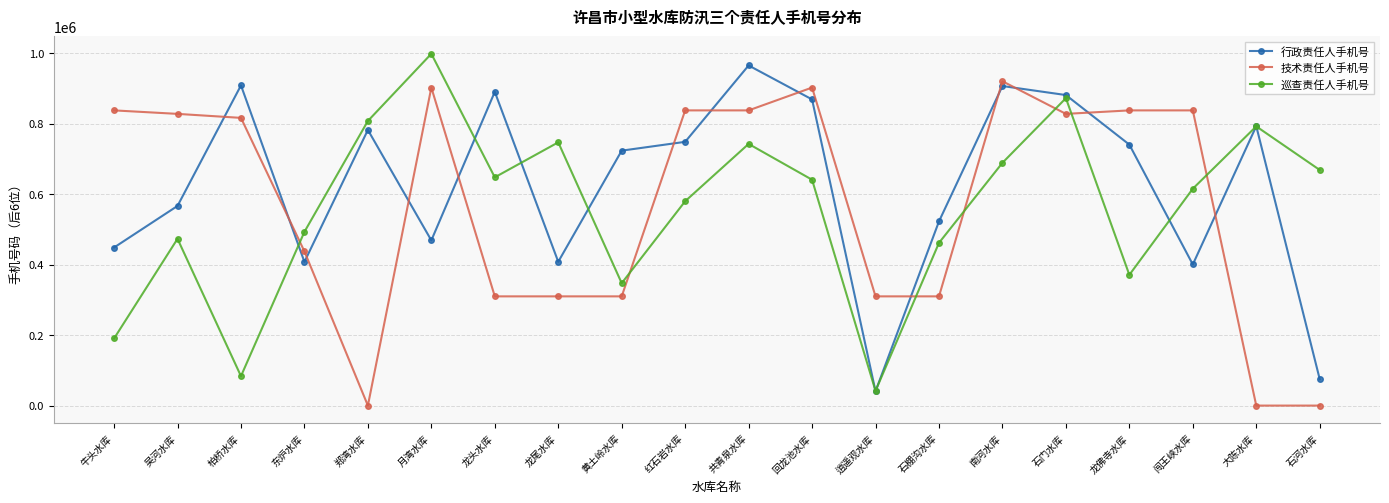

Rank the series at 月湾水库 from lowest to highest value.

行政责任人手机号, 技术责任人手机号, 巡查责任人手机号